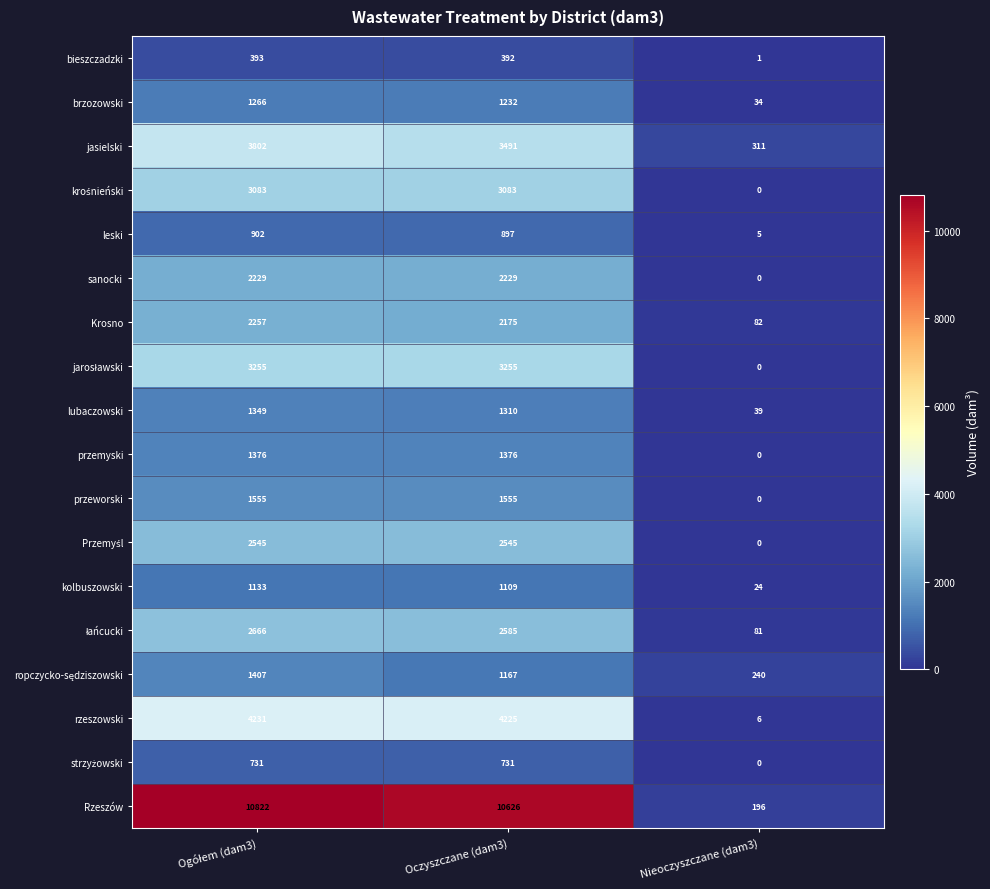

Which series has the largest range (max minus min)?

Rzeszów